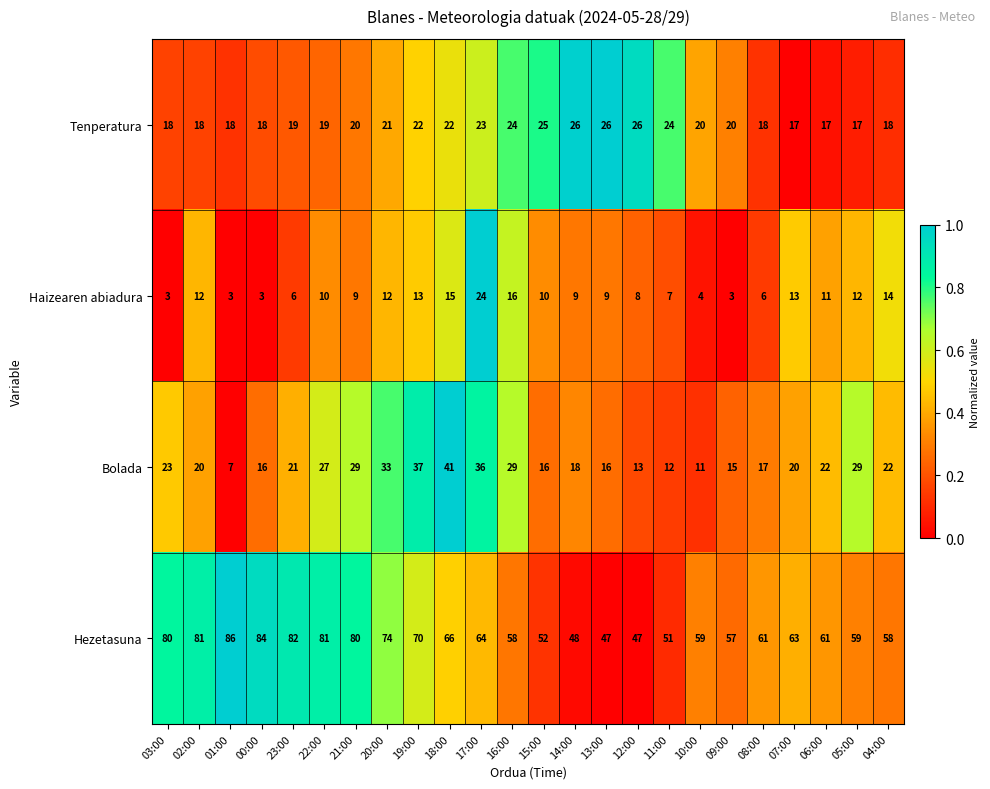

At which category is the sum across all series the highest?

17:00